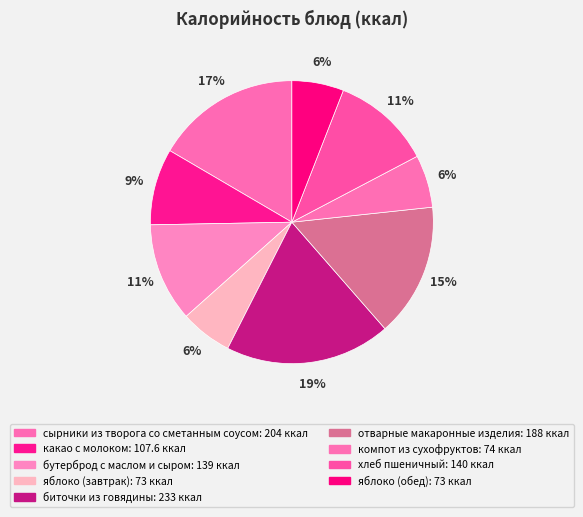

To the nearest percent, what is the combined percentage of яблоко (обед) and бутерброд с маслом и сыром?

17%